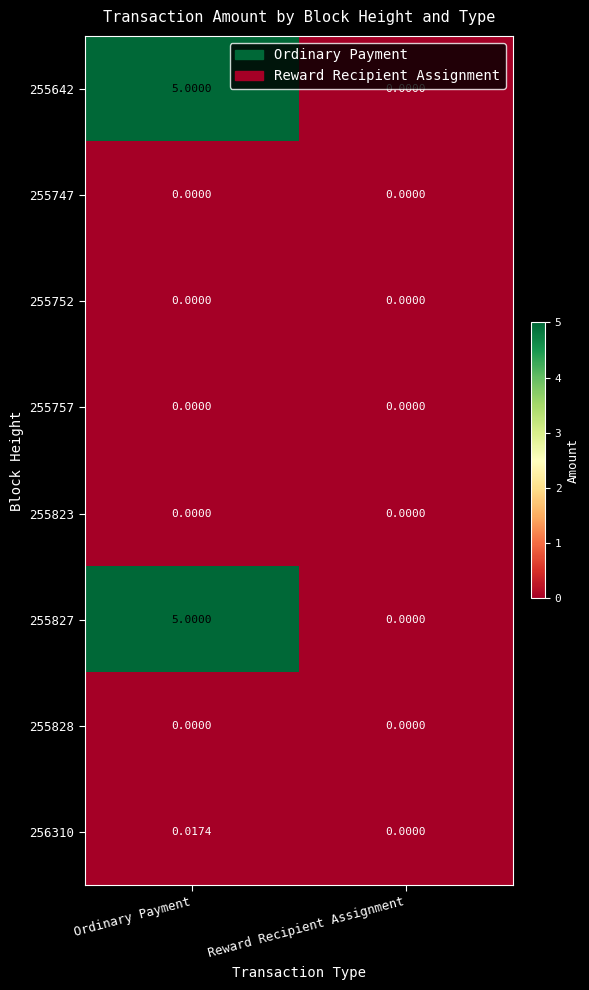

Count the number of categories in the chart.

2